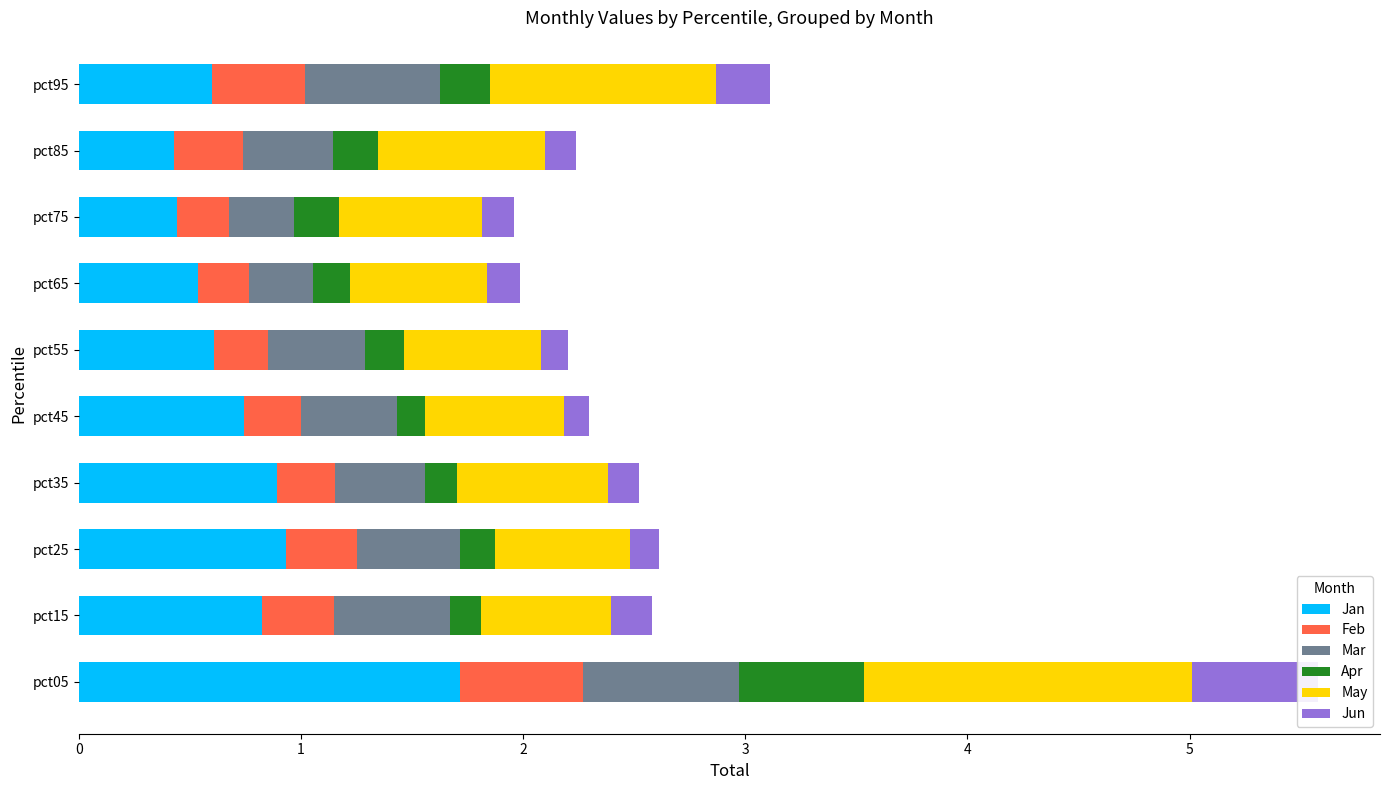

List the labels in order of Feb value, smallest first.

pct65, pct75, pct55, pct45, pct35, pct85, pct25, pct15, pct95, pct05